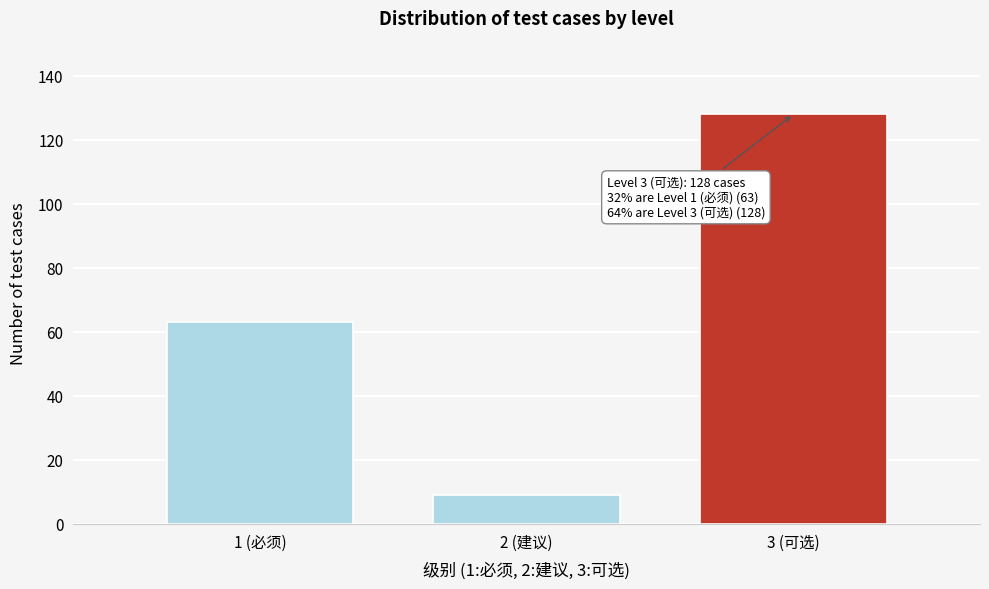

Reading right to left, extract all data points from this chart.

128	9	63